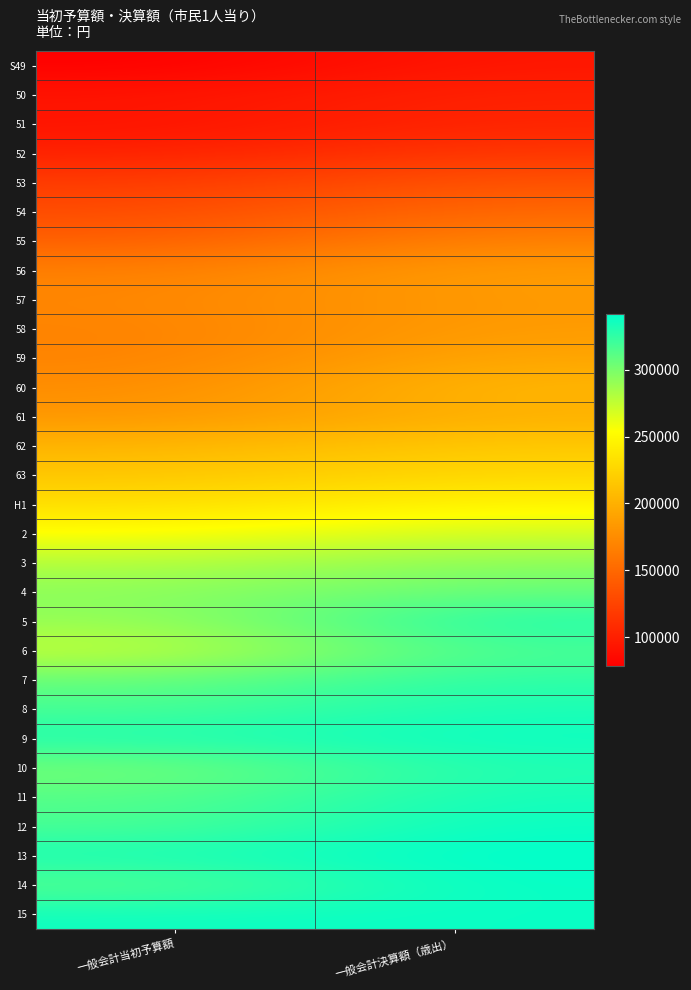

At how many categories does at least one series exceed 266317?

2